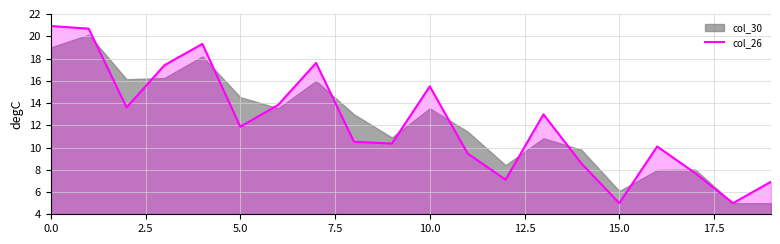

What is the sum of the values at 11 and 13?

22.4